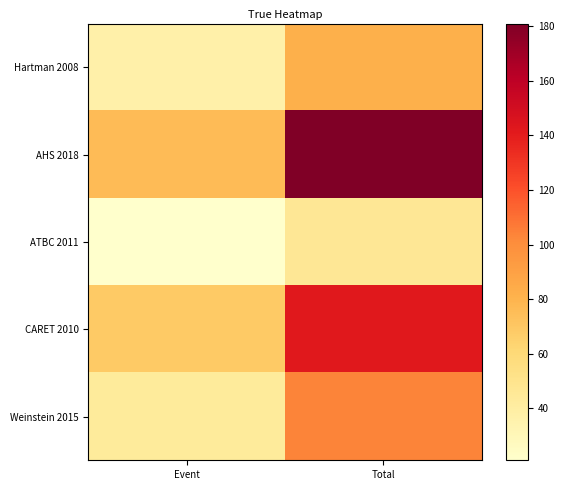

How many series are shown in this chart?

5